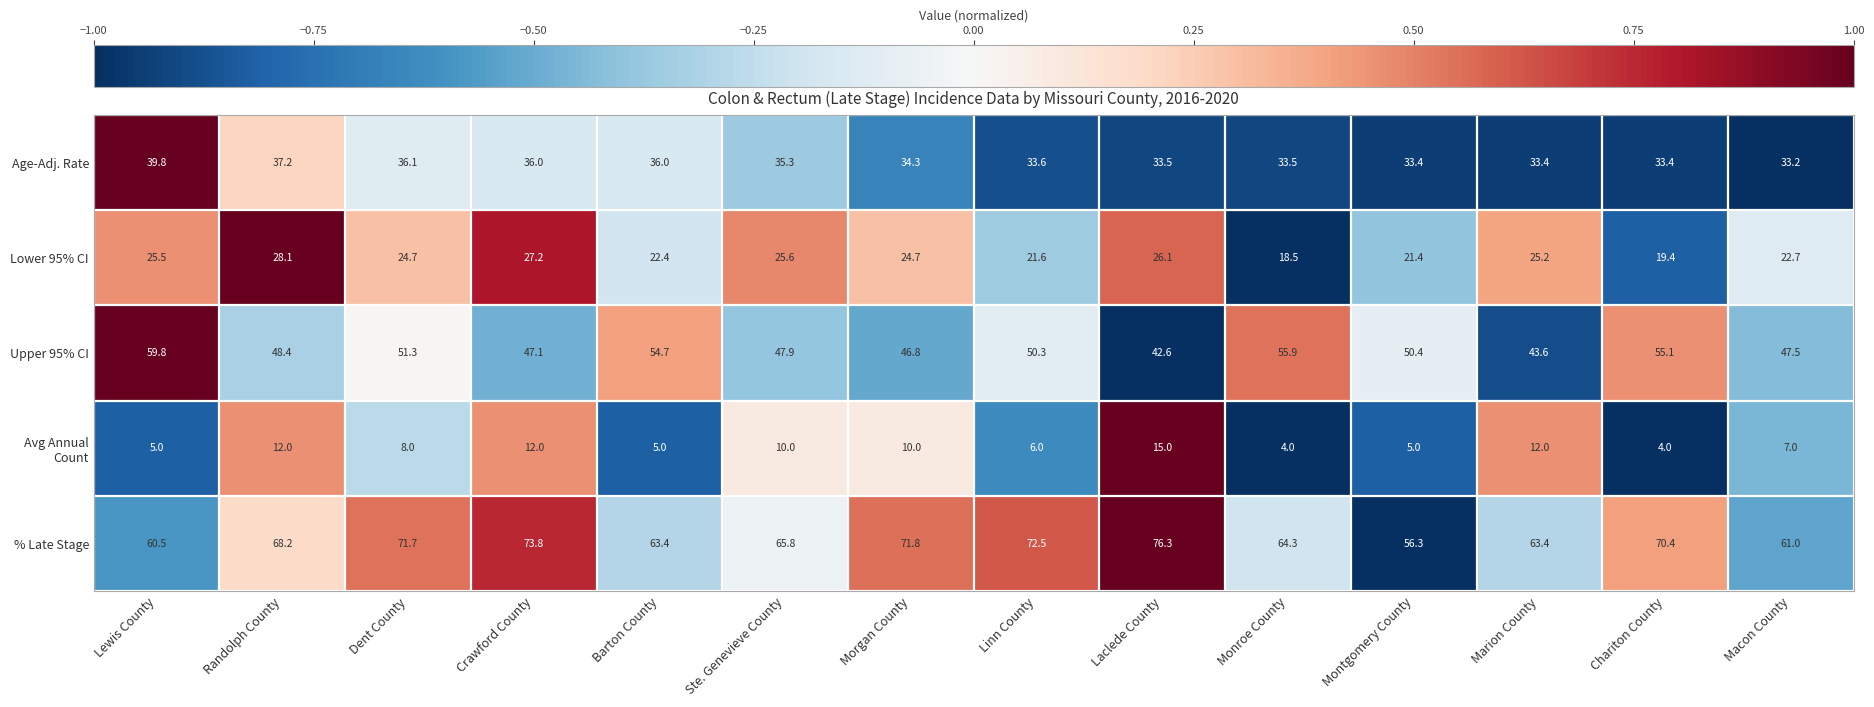

Which series has the widest spread of values?

% Late Stage